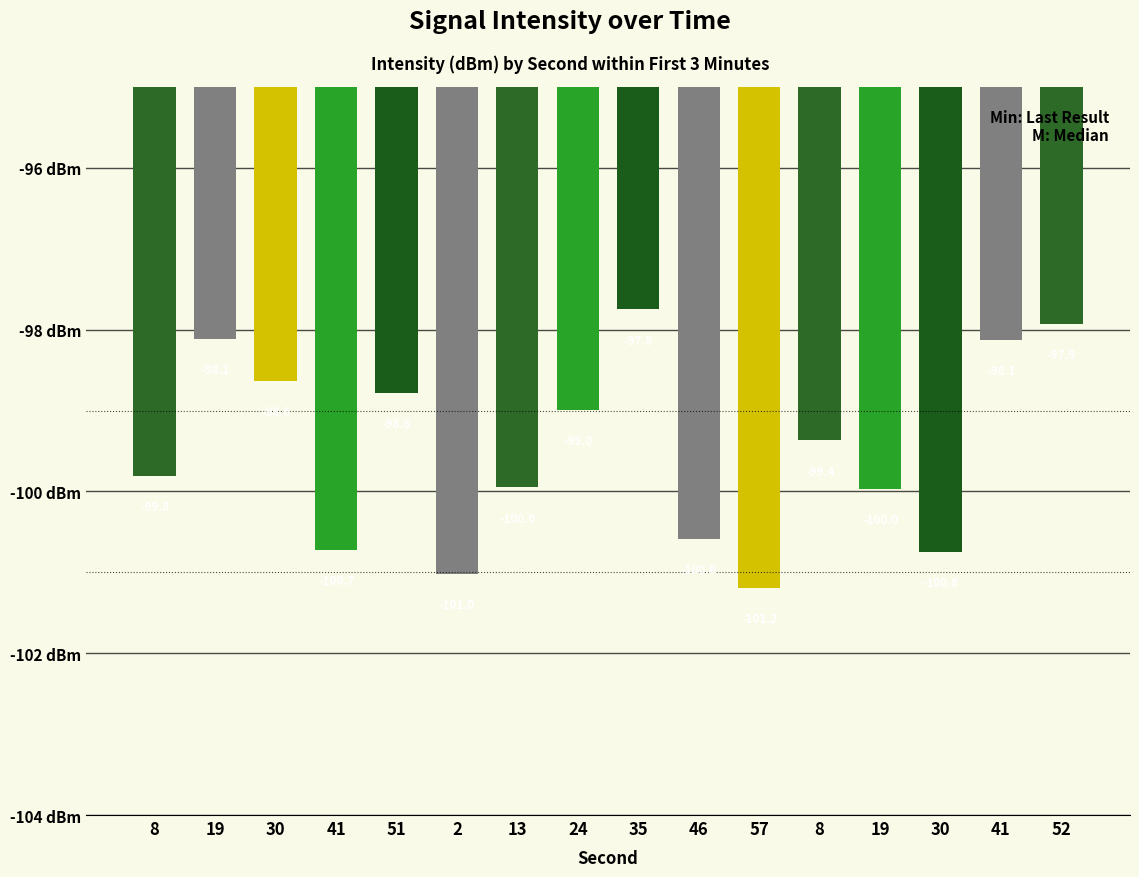

What is the greatest value displayed?

-97.8